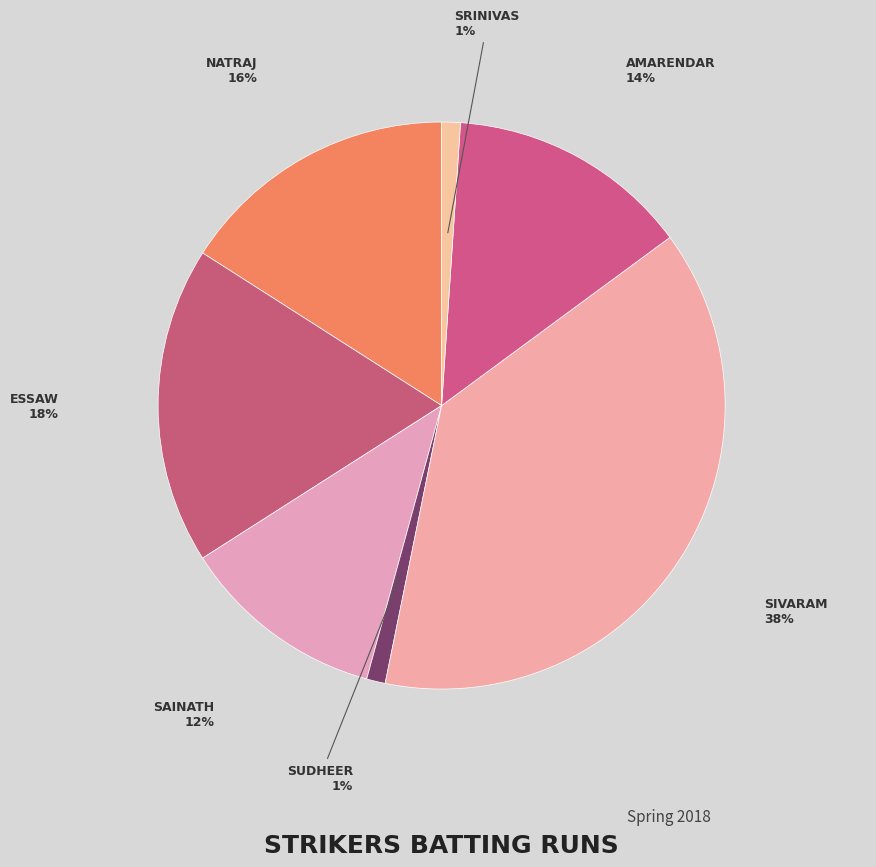

How many segments does this pie chart have?

7